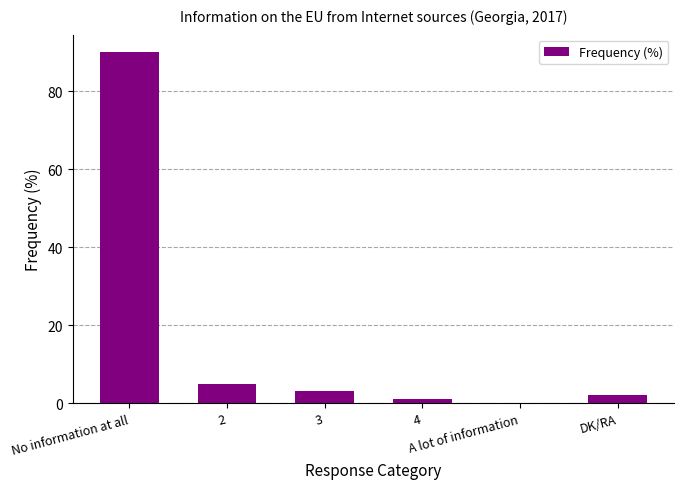

What is the change in value from 2 to DK/RA?

-3